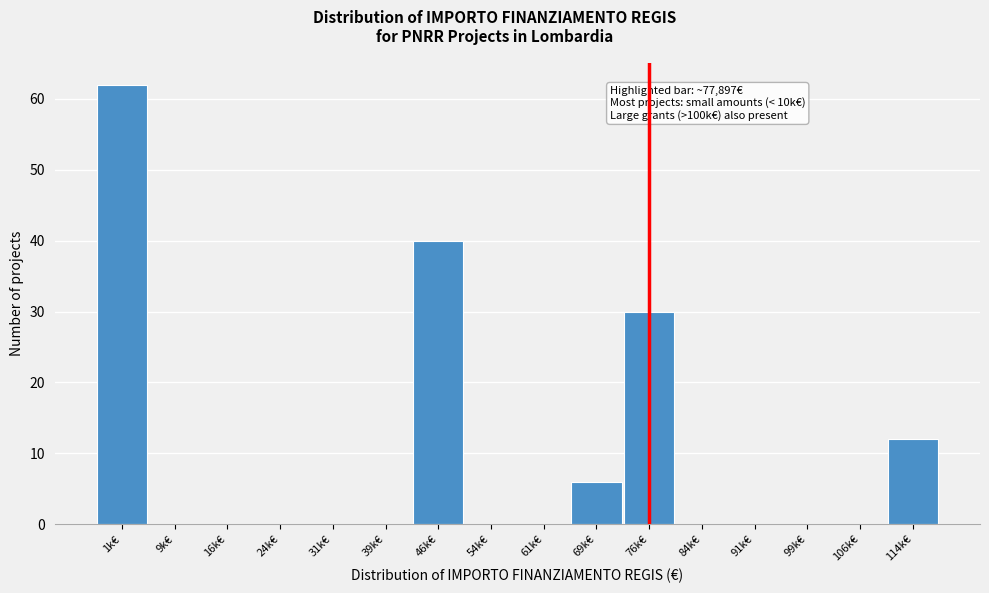

Reading right to left, what are all the values shown in this chart?

114k€=12	106k€=0	99k€=0	91k€=0	84k€=0	76k€=30	69k€=6	61k€=0	54k€=0	46k€=40	39k€=0	31k€=0	24k€=0	16k€=0	9k€=0	1k€=62